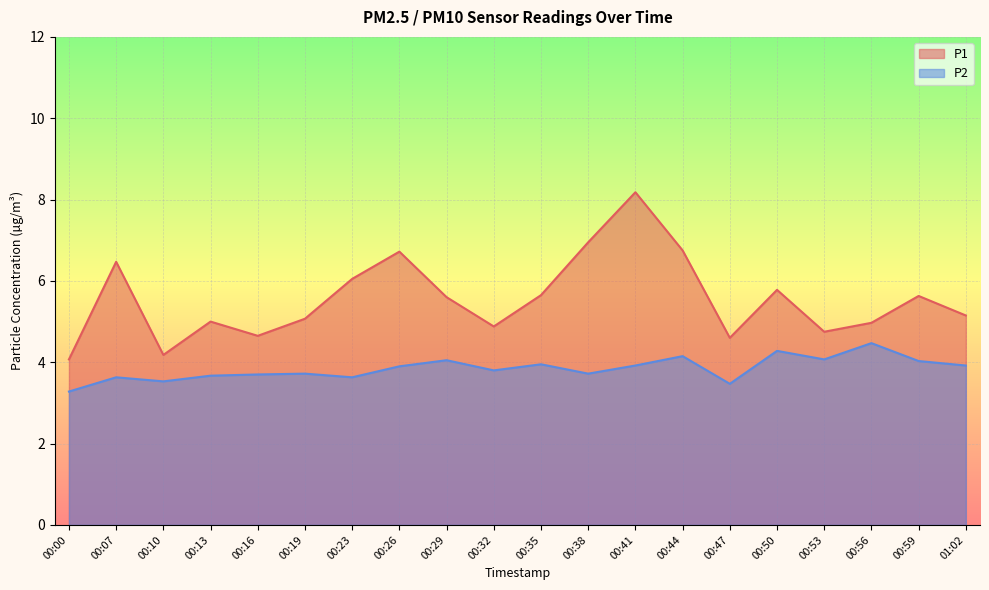

Read the P2 value at 00:16.

3.7